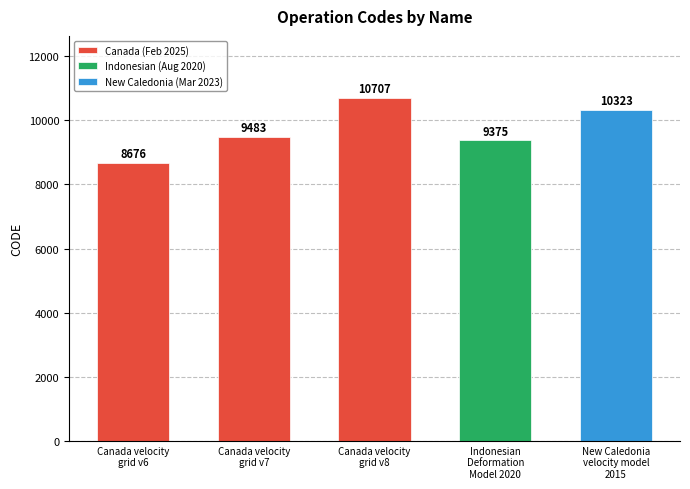

Rank the categories by value from lowest to highest.

Canada velocity
grid v6, Indonesian
Deformation
Model 2020, Canada velocity
grid v7, New Caledonia
velocity model
2015, Canada velocity
grid v8